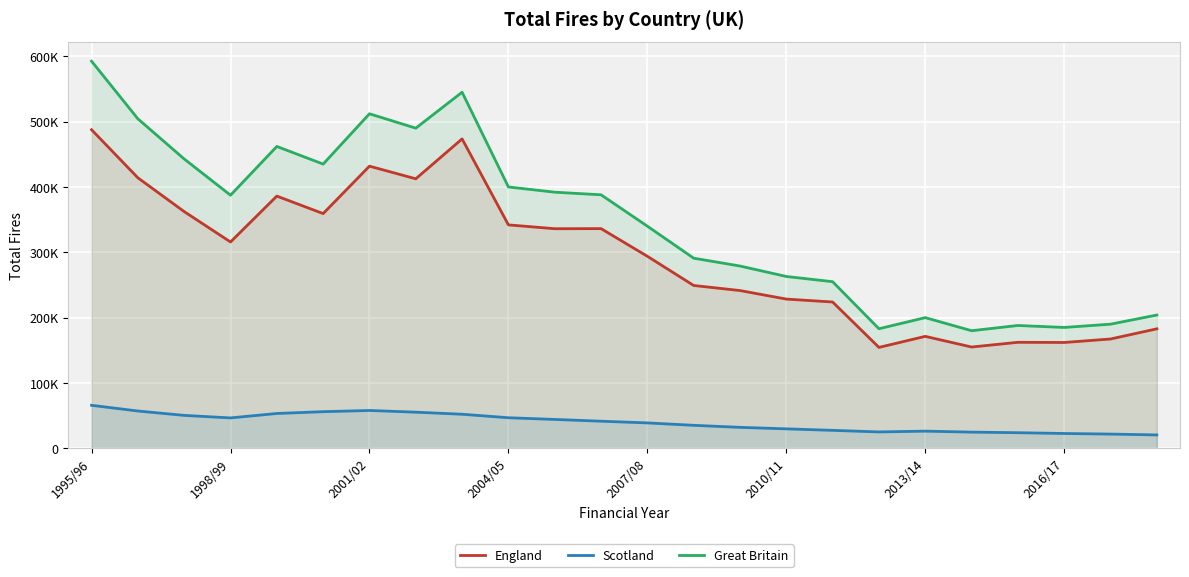

How many lines are shown in the chart?

3